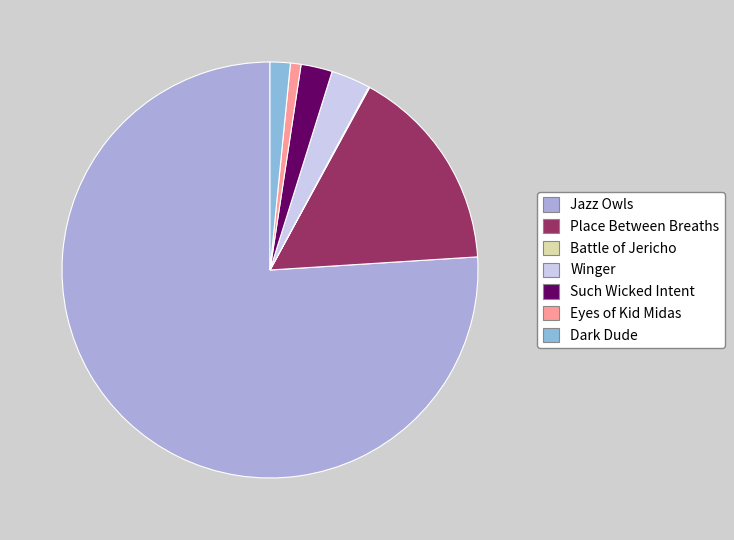

Rank the categories by value from lowest to highest.

Battle of Jericho, Eyes of Kid Midas, Dark Dude, Such Wicked Intent, Winger, Place Between Breaths, Jazz Owls